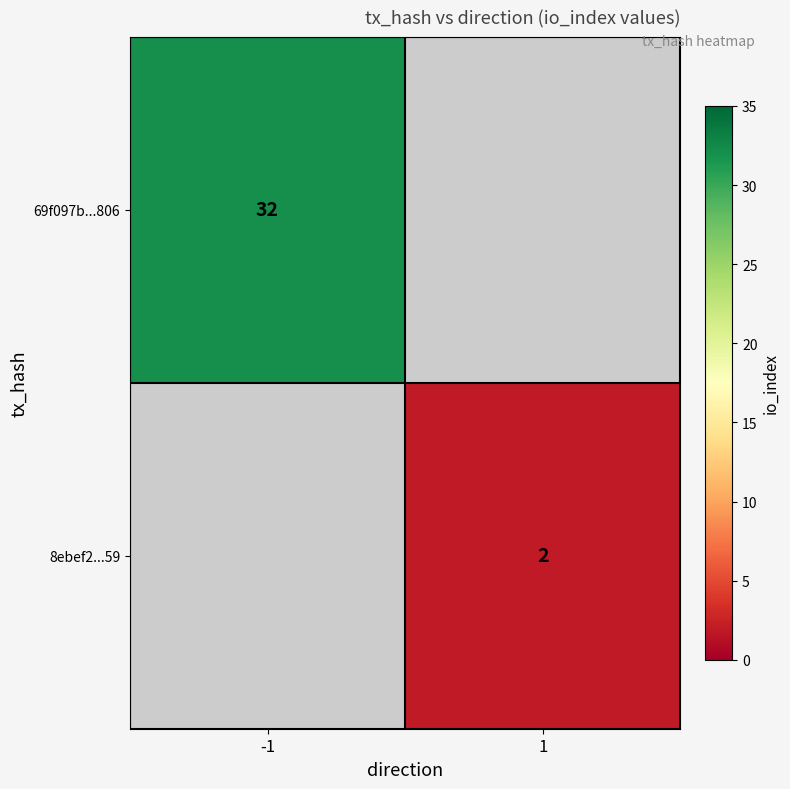

Rank the series by their maximum value, from highest to lowest.

69f097b...806, 8ebef2...59